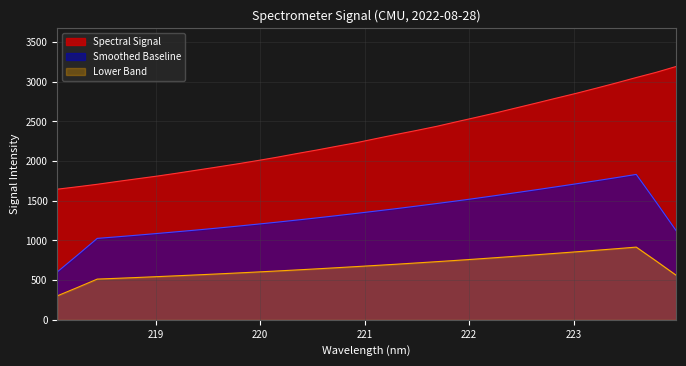

Does the chart display data point markers on the line(s)?

No